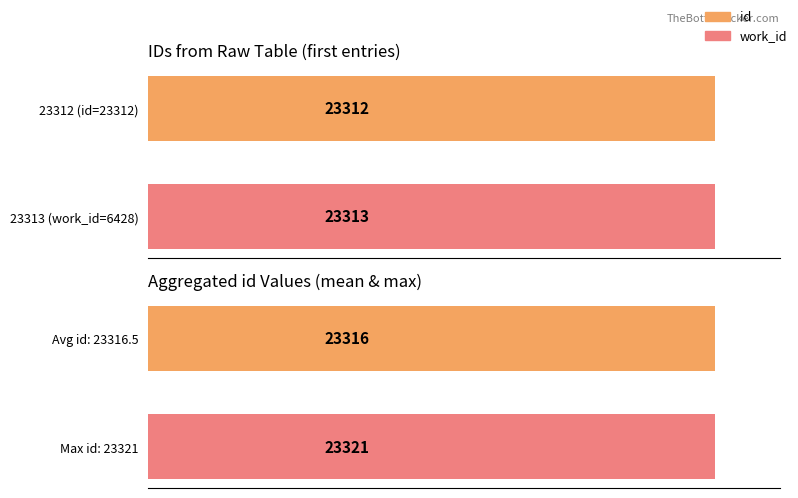

Does the chart contain stacked bars?

No